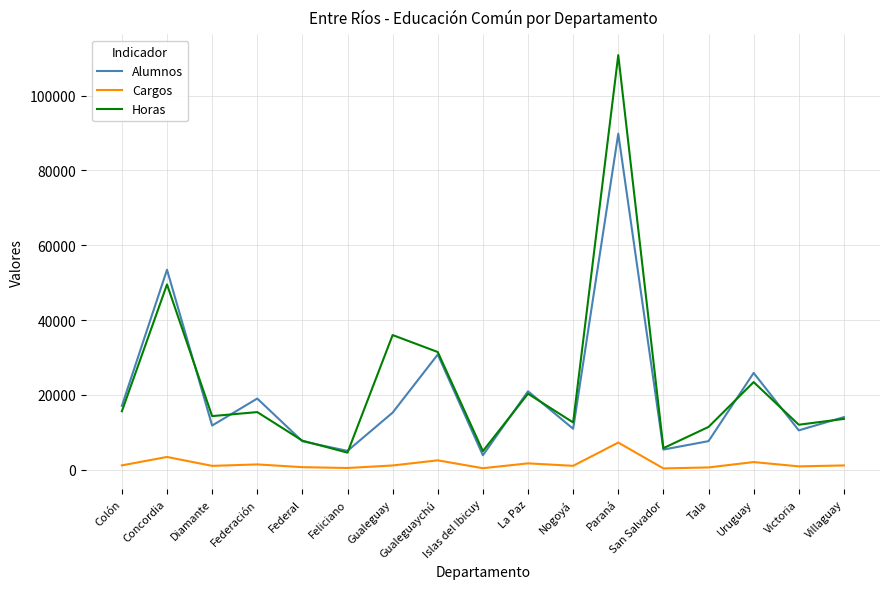

What position from the left is Tala?

14